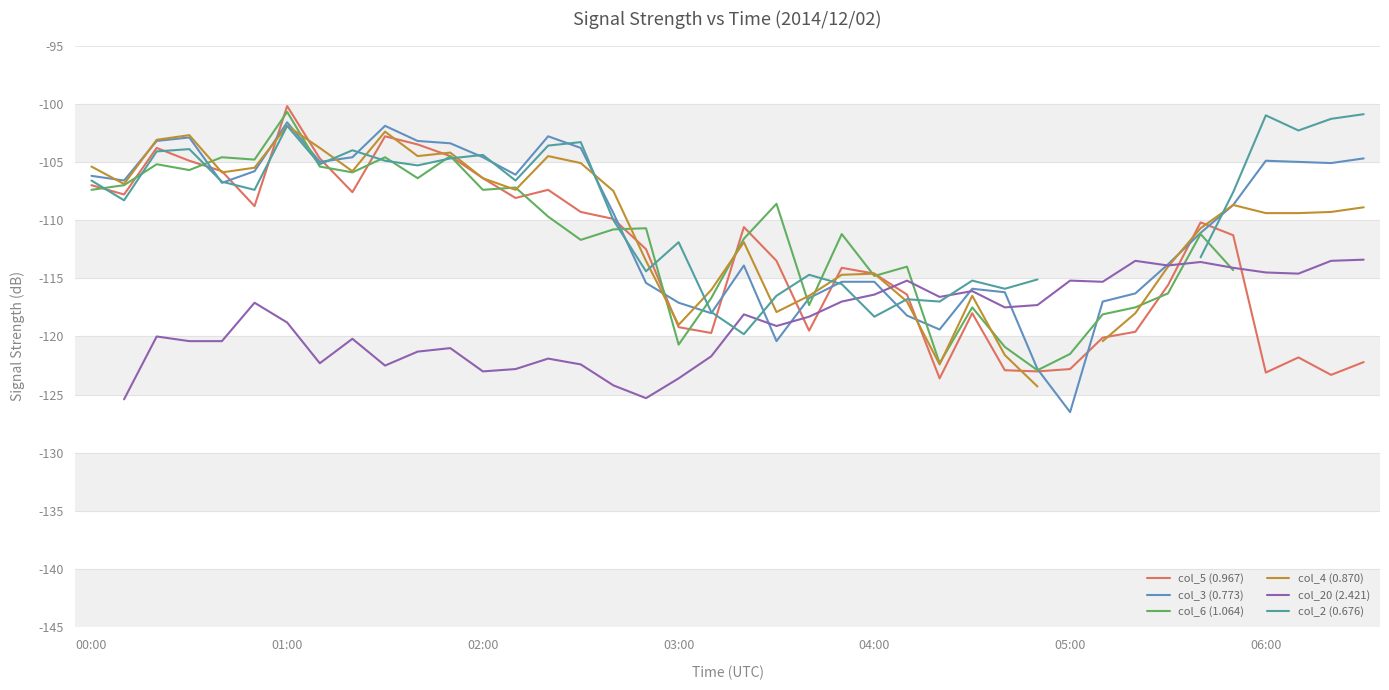

What is the minimum value for col_5 (0.967)?

-123.6